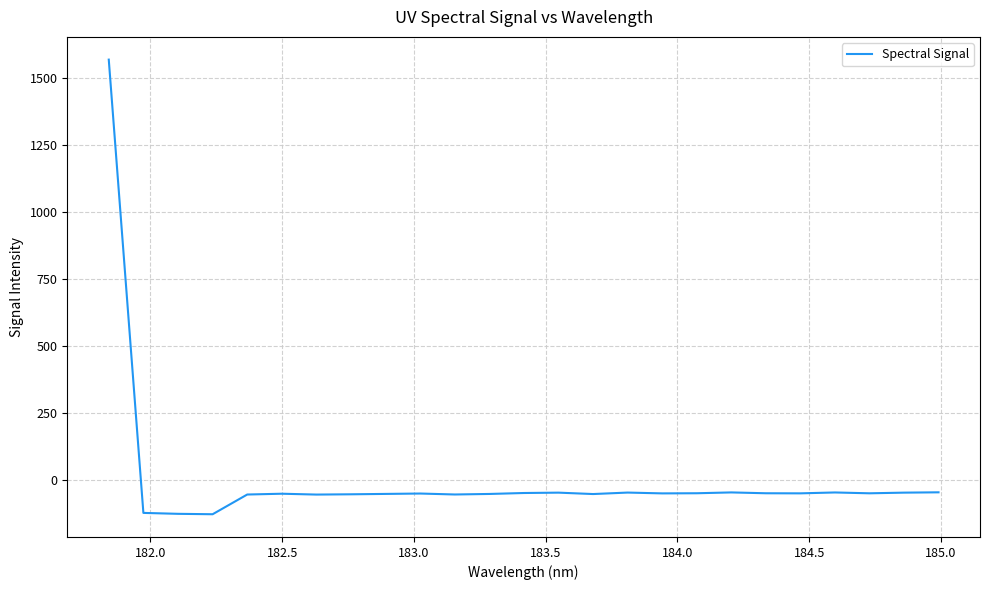

What is the maximum value shown in the chart?

1569.8